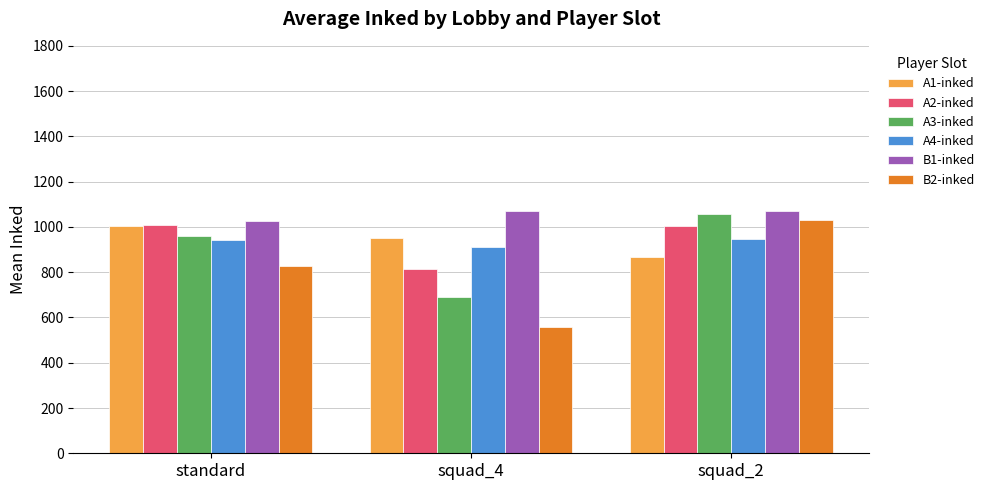

Is it true that B2-inked equals 1029.9 at squad_2?

True